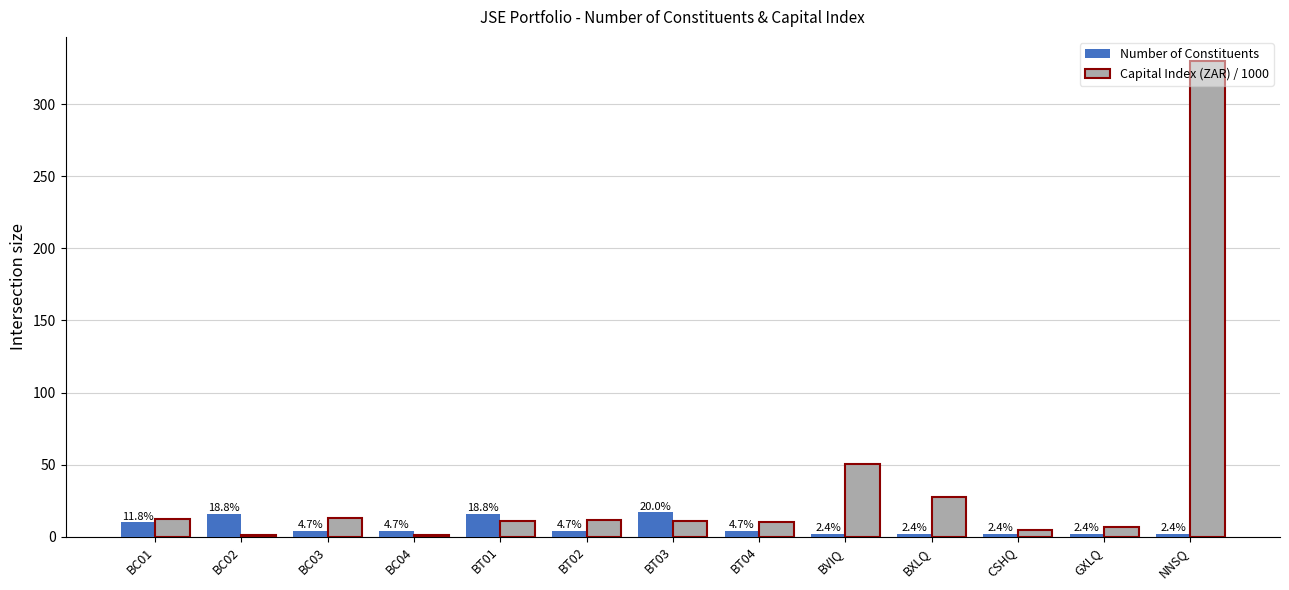

What is the spread (max minus min) of values at GXLQ?

4.4